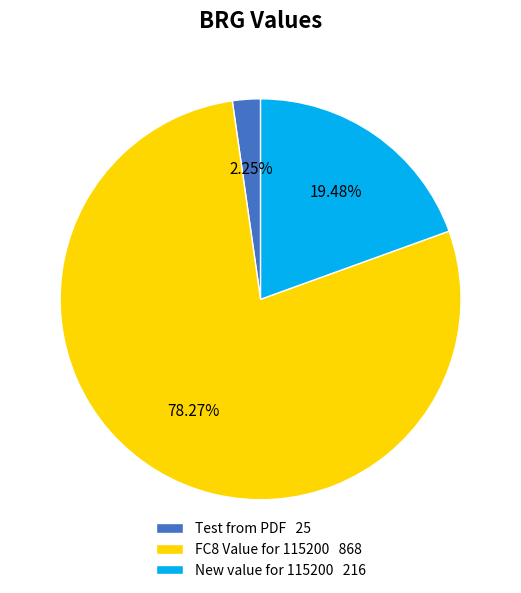

To the nearest percent, what percentage of the pie is FC8 Value for 115200?

78%